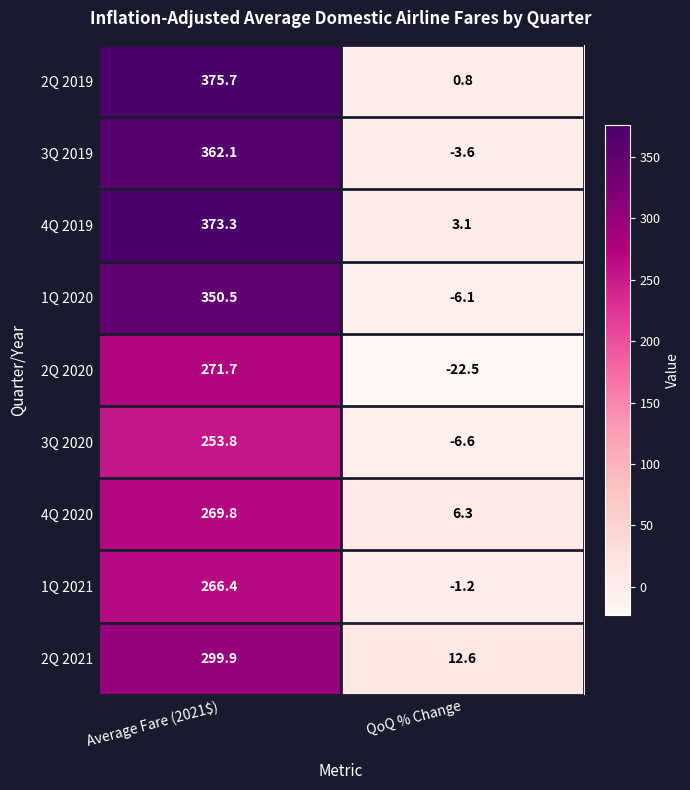

True or false: 1Q 2020 has a value of 350.5 at Average Fare (2021$).

True